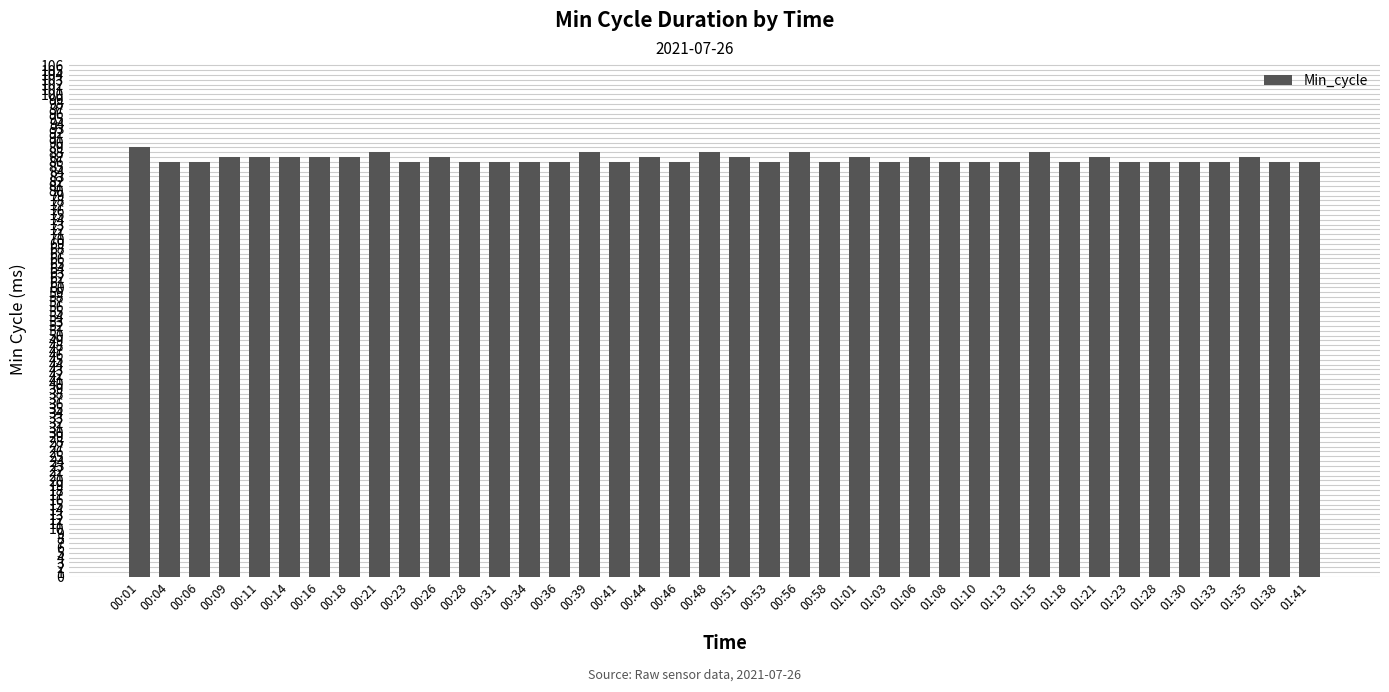

What is the smallest value displayed?

86